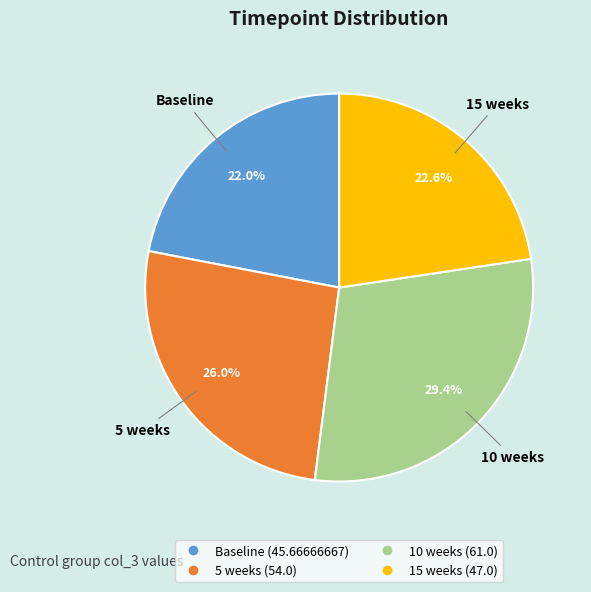

To the nearest percent, what is the combined percentage of 10 weeks and 5 weeks?

55%